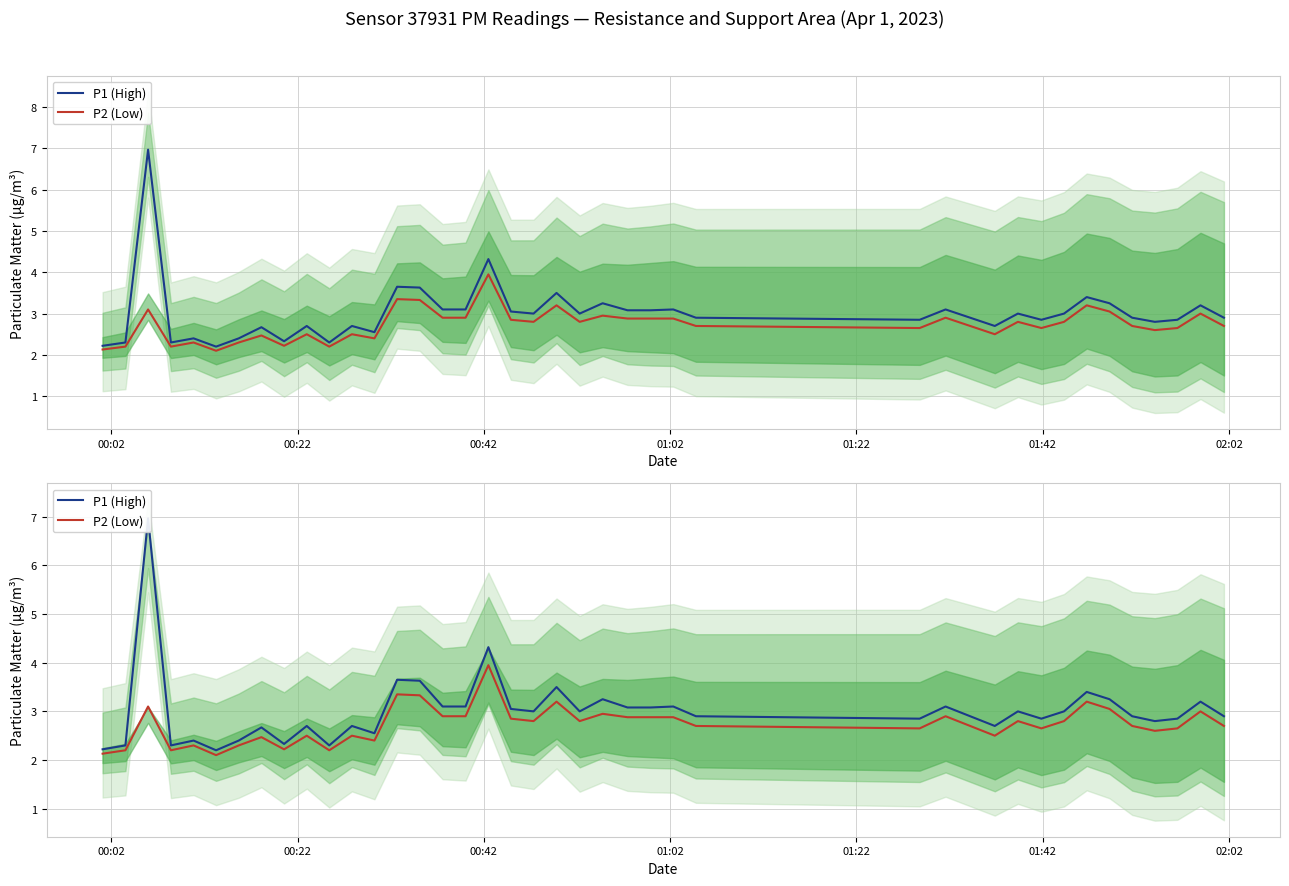

True or false: P2 (Low) and P1 (High) cross at least once.

False